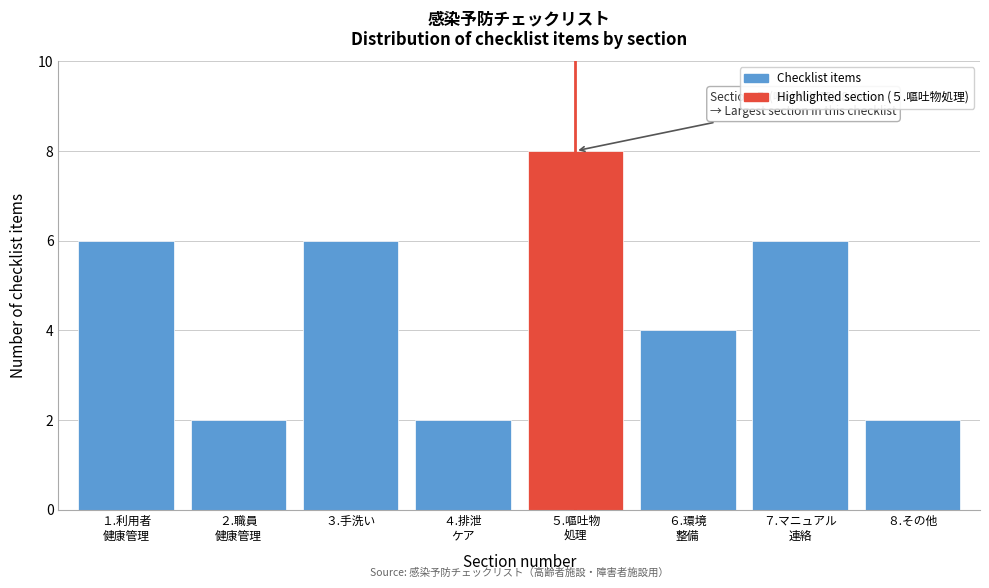

Reading right to left, what are all the values shown in this chart?

2	6	4	8	2	6	2	6